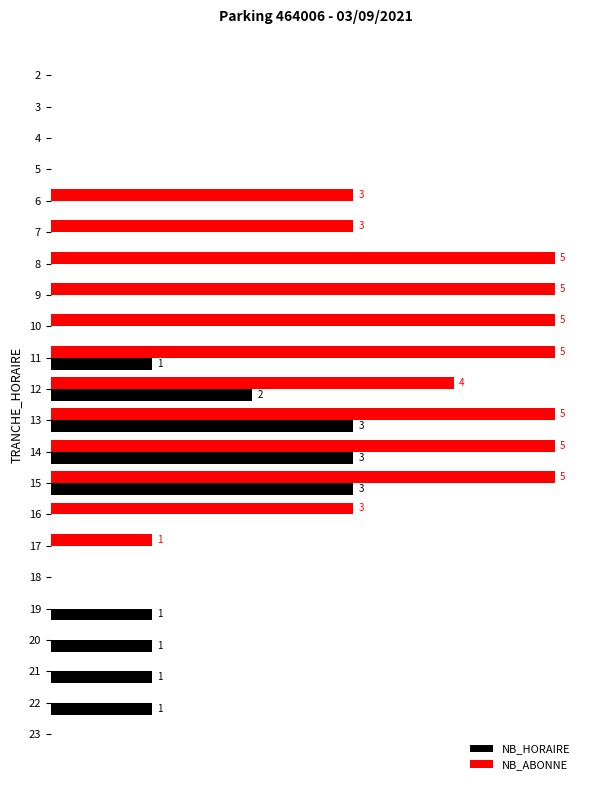

Reading left to right, what are all the values shown in this chart?

NB_HORAIRE: 0	0	0	0	0	0	0	0	0	1	2	3	3	3	0	0	0	1	1	1	1	0
NB_ABONNE: 0	0	0	0	3	3	5	5	5	5	4	5	5	5	3	1	0	0	0	0	0	0